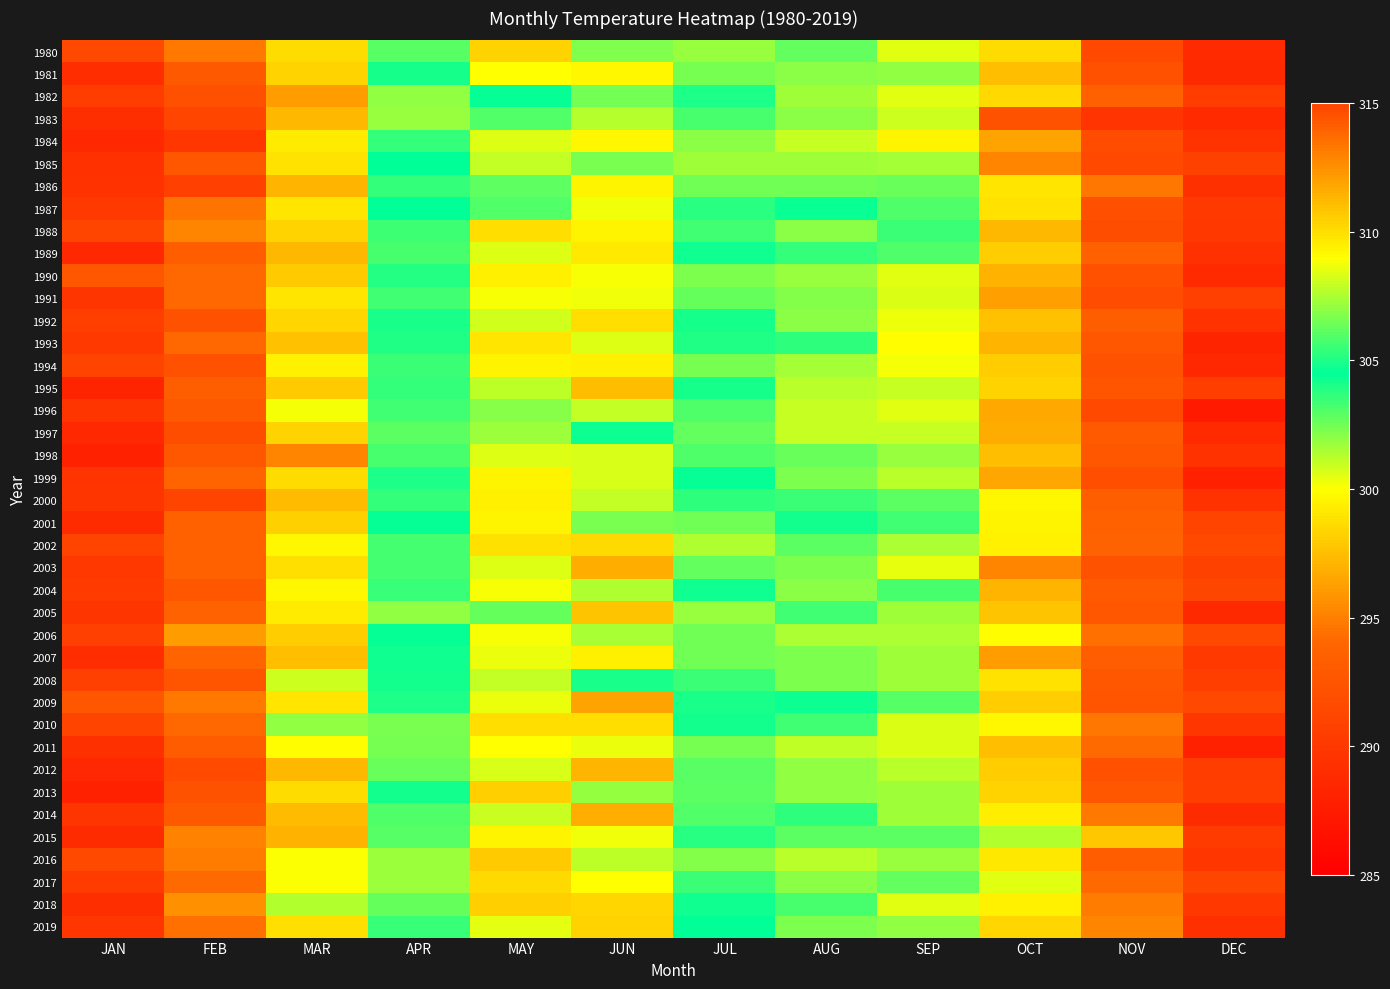

Reading left to right, list all the values displayed in this chart.

1980: JAN=291.4	FEB=294.8	MAR=298.7	APR=306.1	MAY=310.4	JUN=306.8	JUL=301.8	AUG=302.7	SEP=300.6	OCT=298.6	NOV=291.4	DEC=288.9
1981: JAN=289.0	FEB=292.9	MAR=298.3	APR=304.9	MAY=309.0	JUN=309.2	JUL=302.4	AUG=302.1	SEP=301.9	OCT=297.5	NOV=292.2	DEC=288.7
1982: JAN=290.5	FEB=292.1	MAR=296.2	APR=302.0	MAY=304.4	JUN=306.4	JUL=305.0	AUG=301.7	SEP=300.6	OCT=298.5	NOV=293.5	DEC=290.5
1983: JAN=289.1	FEB=291.2	MAR=297.2	APR=301.8	MAY=305.9	JUN=307.7	JUL=303.2	AUG=302.0	SEP=300.9	OCT=292.4	NOV=289.6	DEC=288.8
1984: JAN=288.6	FEB=289.9	MAR=299.2	APR=303.5	MAY=308.4	JUN=309.2	JUL=302.1	AUG=301.0	SEP=299.6	OCT=296.4	NOV=291.7	DEC=289.6
1985: JAN=289.4	FEB=292.7	MAR=298.9	APR=304.6	MAY=307.9	JUN=306.6	JUL=301.7	AUG=301.7	SEP=301.6	OCT=295.2	NOV=291.5	DEC=290.8
1986: JAN=289.5	FEB=290.7	MAR=297.2	APR=303.6	MAY=306.1	JUN=309.3	JUL=302.6	AUG=302.5	SEP=302.6	OCT=298.9	NOV=294.6	DEC=289.3
1987: JAN=290.1	FEB=294.5	MAR=299.0	APR=304.5	MAY=306.0	JUN=308.8	JUL=305.2	AUG=304.6	SEP=303.1	OCT=298.8	NOV=292.1	DEC=290.1
1988: JAN=291.2	FEB=295.3	MAR=298.2	APR=305.5	MAY=310.0	JUN=309.3	JUL=303.4	AUG=302.1	SEP=303.5	OCT=297.2	NOV=291.8	DEC=289.9
1989: JAN=288.6	FEB=293.3	MAR=297.3	APR=303.2	MAY=308.4	JUN=309.7	JUL=304.8	AUG=303.6	SEP=303.1	OCT=298.0	NOV=293.6	DEC=289.4
1990: JAN=292.9	FEB=294.0	MAR=297.9	APR=305.1	MAY=309.4	JUN=308.9	JUL=302.3	AUG=301.9	SEP=300.5	OCT=297.0	NOV=292.2	DEC=288.8
1991: JAN=289.8	FEB=294.1	MAR=299.0	APR=303.4	MAY=308.9	JUN=308.7	JUL=306.3	AUG=302.2	SEP=300.7	OCT=296.3	NOV=291.7	DEC=290.7
1992: JAN=290.5	FEB=292.4	MAR=298.4	APR=304.1	MAY=308.2	JUN=310.0	JUL=304.8	AUG=302.1	SEP=300.3	OCT=297.6	NOV=293.4	DEC=289.5
1993: JAN=290.1	FEB=294.1	MAR=297.6	APR=303.9	MAY=309.8	JUN=308.4	JUL=303.9	AUG=303.7	SEP=300.0	OCT=297.1	NOV=292.7	DEC=288.2
1994: JAN=291.1	FEB=292.3	MAR=299.5	APR=303.5	MAY=309.3	JUN=309.5	JUL=302.4	AUG=301.6	SEP=300.1	OCT=298.1	NOV=292.4	DEC=288.6
1995: JAN=288.3	FEB=293.4	MAR=297.9	APR=303.6	MAY=307.8	JUN=311.1	JUL=304.8	AUG=301.2	SEP=301.0	OCT=298.4	NOV=292.4	DEC=290.5
1996: JAN=289.7	FEB=292.9	MAR=300.2	APR=303.4	MAY=306.9	JUN=307.9	JUL=303.1	AUG=300.9	SEP=300.5	OCT=296.6	NOV=291.4	DEC=287.4
1997: JAN=288.6	FEB=291.8	MAR=298.4	APR=302.9	MAY=307.2	JUN=304.3	JUL=302.8	AUG=301.0	SEP=301.0	OCT=296.7	NOV=293.1	DEC=288.8
1998: JAN=288.0	FEB=292.8	MAR=295.2	APR=303.2	MAY=308.4	JUN=308.3	JUL=303.1	AUG=302.6	SEP=301.8	OCT=297.5	NOV=292.7	DEC=289.5
1999: JAN=289.7	FEB=293.9	MAR=298.6	APR=304.9	MAY=309.3	JUN=308.3	JUL=304.3	AUG=302.2	SEP=301.2	OCT=296.5	NOV=292.0	DEC=288.0
2000: JAN=289.7	FEB=291.0	MAR=297.4	APR=303.6	MAY=309.4	JUN=307.9	JUL=303.7	AUG=303.5	SEP=302.9	OCT=299.7	NOV=293.4	DEC=289.5
2001: JAN=288.9	FEB=293.5	MAR=298.2	APR=304.4	MAY=309.3	JUN=306.6	JUL=302.6	AUG=304.1	SEP=303.4	OCT=299.6	NOV=293.7	DEC=291.0
2002: JAN=291.1	FEB=293.6	MAR=299.7	APR=305.6	MAY=309.9	JUN=310.2	JUL=307.6	AUG=302.8	SEP=301.5	OCT=299.5	NOV=293.7	DEC=291.3
2003: JAN=290.0	FEB=293.6	MAR=298.8	APR=305.7	MAY=308.4	JUN=311.5	JUL=302.7	AUG=302.2	SEP=300.4	OCT=295.3	NOV=292.3	DEC=290.8
2004: JAN=290.3	FEB=292.7	MAR=299.7	APR=305.5	MAY=308.9	JUN=307.6	JUL=304.7	AUG=302.1	SEP=303.3	OCT=297.1	NOV=293.0	DEC=291.3
2005: JAN=289.8	FEB=293.7	MAR=299.2	APR=301.9	MAY=306.3	JUN=310.8	JUL=301.8	AUG=303.3	SEP=301.6	OCT=297.8	NOV=292.7	DEC=288.7
2006: JAN=290.6	FEB=296.2	MAR=298.1	APR=304.4	MAY=308.9	JUN=307.4	JUL=302.6	AUG=301.4	SEP=301.4	OCT=299.9	NOV=294.5	DEC=291.3
2007: JAN=289.1	FEB=293.9	MAR=297.5	APR=304.7	MAY=308.6	JUN=309.4	JUL=302.6	AUG=302.3	SEP=301.7	OCT=296.2	NOV=293.3	DEC=290.1
2008: JAN=290.7	FEB=292.6	MAR=300.9	APR=304.1	MAY=307.9	JUN=304.0	JUL=303.4	AUG=302.2	SEP=301.7	OCT=298.9	NOV=292.8	DEC=290.6
2009: JAN=292.6	FEB=294.8	MAR=299.0	APR=304.9	MAY=308.6	JUN=311.9	JUL=304.0	AUG=304.3	SEP=303.0	OCT=298.1	NOV=292.6	DEC=291.4
2010: JAN=291.0	FEB=294.1	MAR=301.9	APR=306.6	MAY=310.1	JUN=310.0	JUL=304.2	AUG=303.4	SEP=300.6	OCT=299.8	NOV=294.7	DEC=289.9
2011: JAN=289.2	FEB=293.2	MAR=299.9	APR=302.4	MAY=309.0	JUN=308.7	JUL=302.4	AUG=301.1	SEP=300.6	OCT=297.4	NOV=294.2	DEC=288.0
2012: JAN=288.6	FEB=291.7	MAR=297.2	APR=302.6	MAY=308.2	JUN=311.4	JUL=306.1	AUG=301.9	SEP=301.2	OCT=298.0	NOV=292.2	DEC=290.5
2013: JAN=288.0	FEB=292.4	MAR=298.7	APR=304.2	MAY=310.4	JUN=307.1	JUL=302.8	AUG=302.0	SEP=301.7	OCT=298.3	NOV=292.7	DEC=290.5
2014: JAN=289.7	FEB=292.9	MAR=297.4	APR=303.1	MAY=308.1	JUN=311.6	JUL=305.9	AUG=303.6	SEP=301.7	OCT=299.4	NOV=294.7	DEC=288.9
2015: JAN=288.9	FEB=295.1	MAR=297.0	APR=303.0	MAY=309.3	JUN=308.7	JUL=303.9	AUG=302.8	SEP=302.9	OCT=301.4	NOV=297.8	DEC=290.4
2016: JAN=291.4	FEB=294.9	MAR=300.0	APR=307.2	MAY=310.6	JUN=307.8	JUL=302.1	AUG=301.2	SEP=301.8	OCT=299.1	NOV=293.3	DEC=289.8
2017: JAN=290.3	FEB=294.2	MAR=300.1	APR=307.2	MAY=310.2	JUN=309.0	JUL=303.5	AUG=302.0	SEP=302.7	OCT=300.5	NOV=294.2	DEC=291.3
2018: JAN=289.2	FEB=295.8	MAR=301.4	APR=306.3	MAY=310.5	JUN=310.3	JUL=304.7	AUG=303.2	SEP=300.5	OCT=299.5	NOV=295.0	DEC=290.0
2019: JAN=289.9	FEB=294.4	MAR=298.8	APR=305.4	MAY=308.5	JUN=310.4	JUL=304.5	AUG=302.3	SEP=301.9	OCT=298.4	NOV=295.2	DEC=289.3